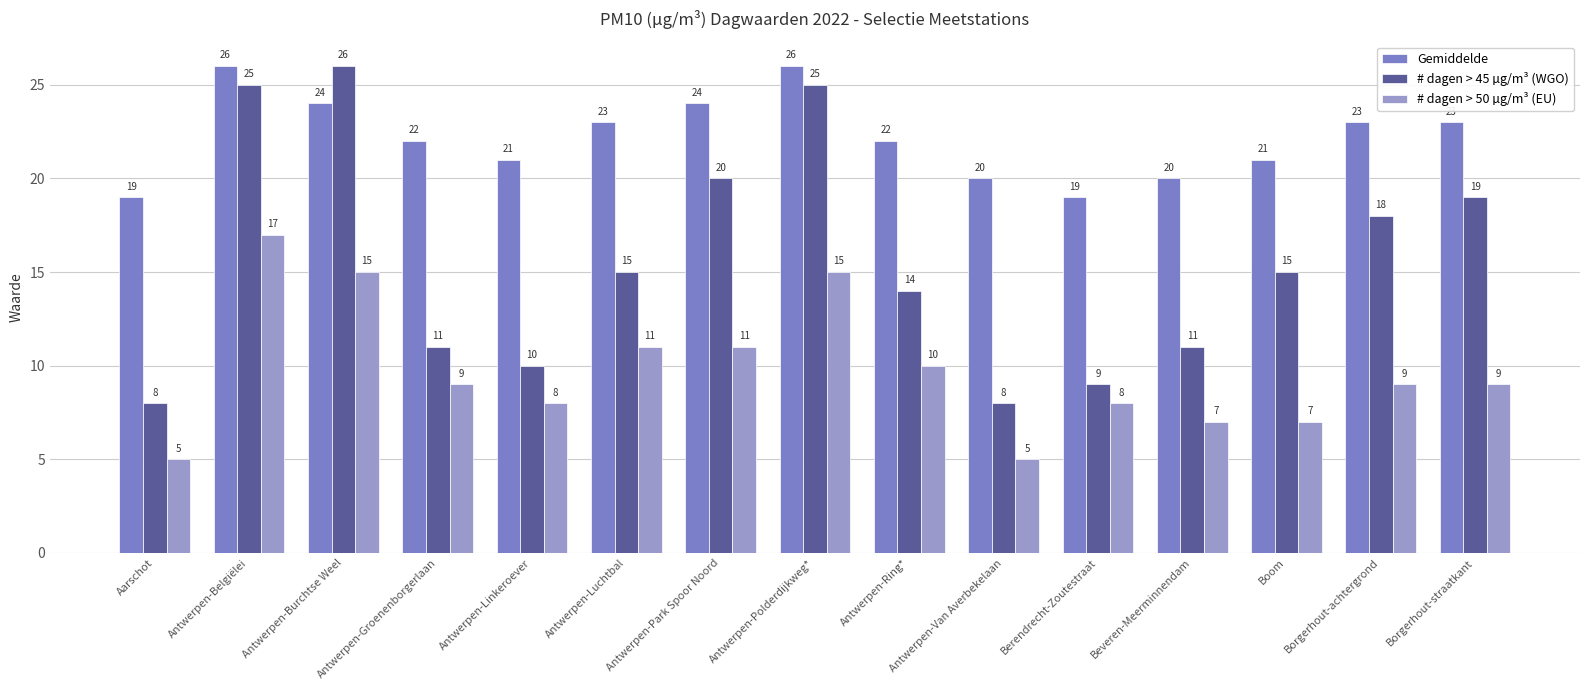

What is the label of the 11th bar from the right?

Antwerpen-Linkeroever